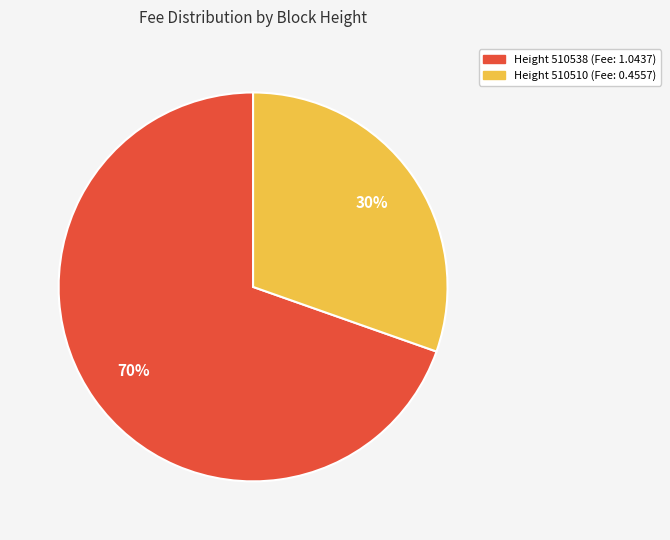

Is there any slice that represents more than half of the pie?

Yes